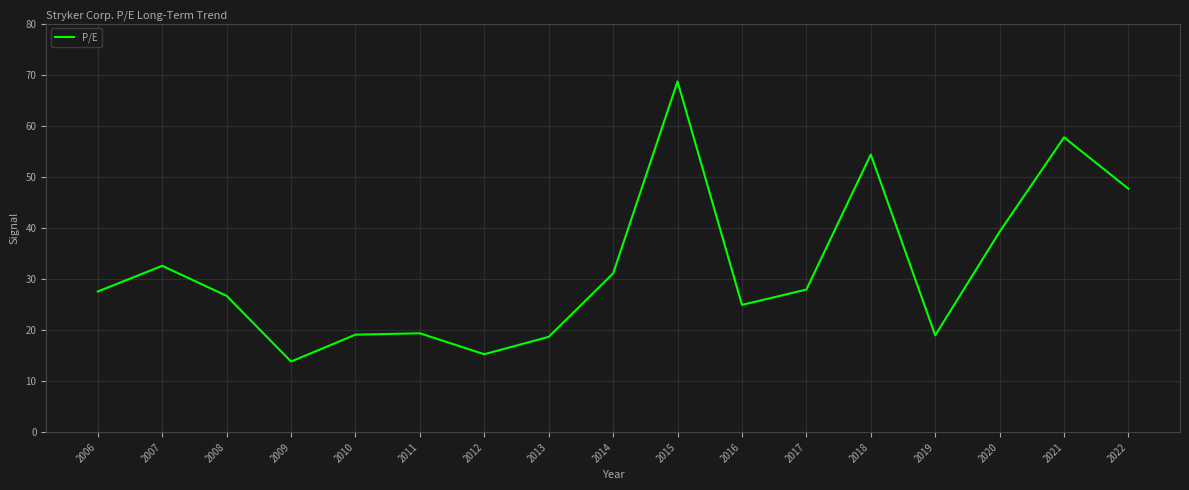

The chart shows a value of 7.0 at 2009. True or false?

False